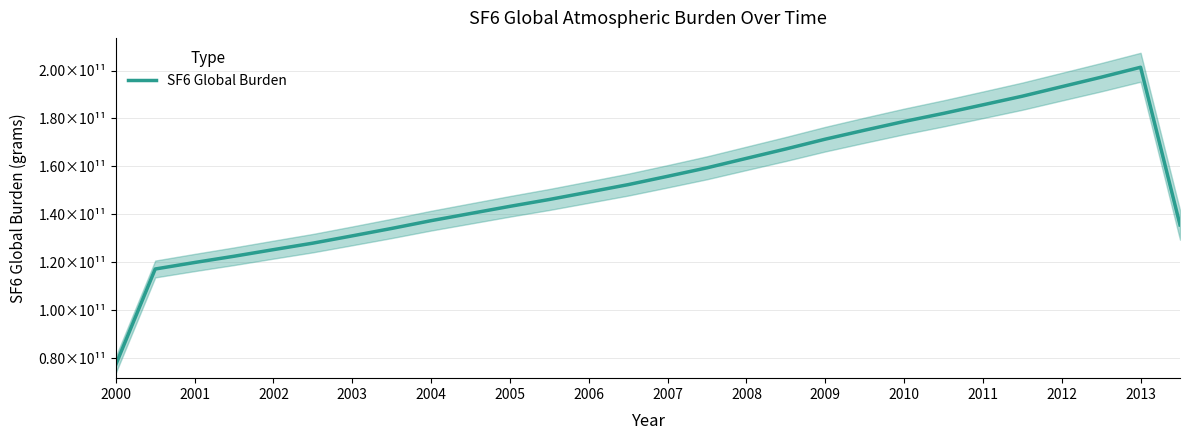

Reading left to right, list all the values displayed in this chart.

77245582940.2	117160106670.7	119873815375.7	122485591562.2	125241708550.5	127951846554.0	130995185579.3	134093817300.9	137338136961.4	140328982859.3	143315970492.2	146179348957.8	149262411804.2	152376014251.6	155845868095.2	159398732971.7	163341577024.5	167263020688.4	171353563308.7	175096538303.2	178735548812.3	182112508248.9	185685299788.8	189291333028.1	193260676440.8	197213153374.7	201363556781.1	135563796488.6